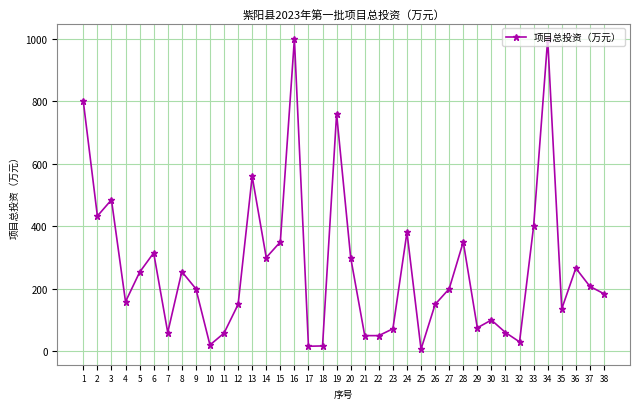

What is the sum of all values?

10208.4